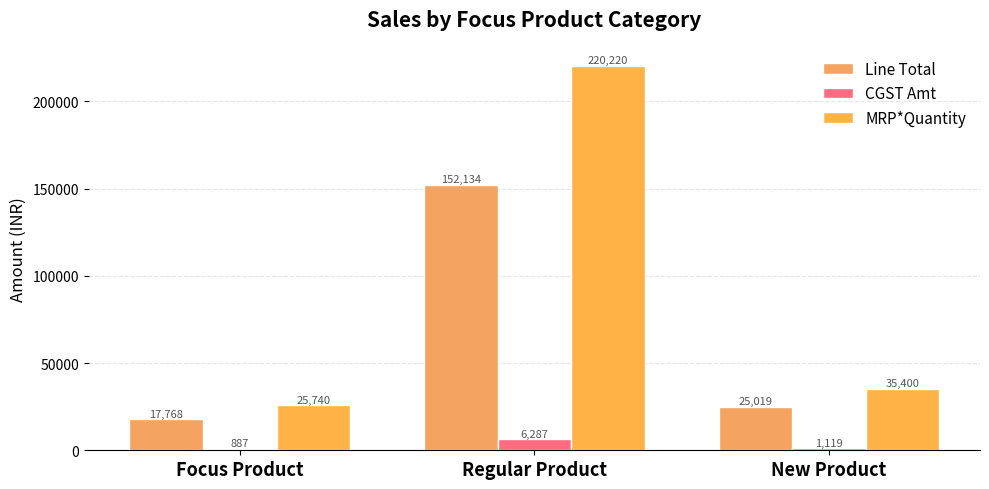

The value of CGST Amt at Focus Product is 887.4. True or false?

True